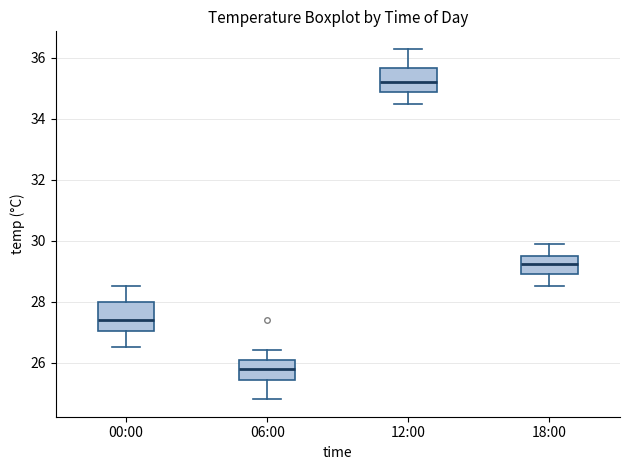

Reading left to right, transcribe this box plot: for each box, give where its median line is, the range the box spans, and where its two whiskers end, as read against the y-axis. The values are not printed on the chart, so give them approximately, as read against the axis.

00:00: median 27.4, box 27.0 to 28.0, whiskers 26.6 to 28.6
06:00: median 25.8, box 25.4 to 26.0, whiskers 24.8 to 26.4
12:00: median 35.2, box 35.0 to 35.6, whiskers 34.6 to 36.4
18:00: median 29.2, box 29.0 to 29.6, whiskers 28.6 to 30.0